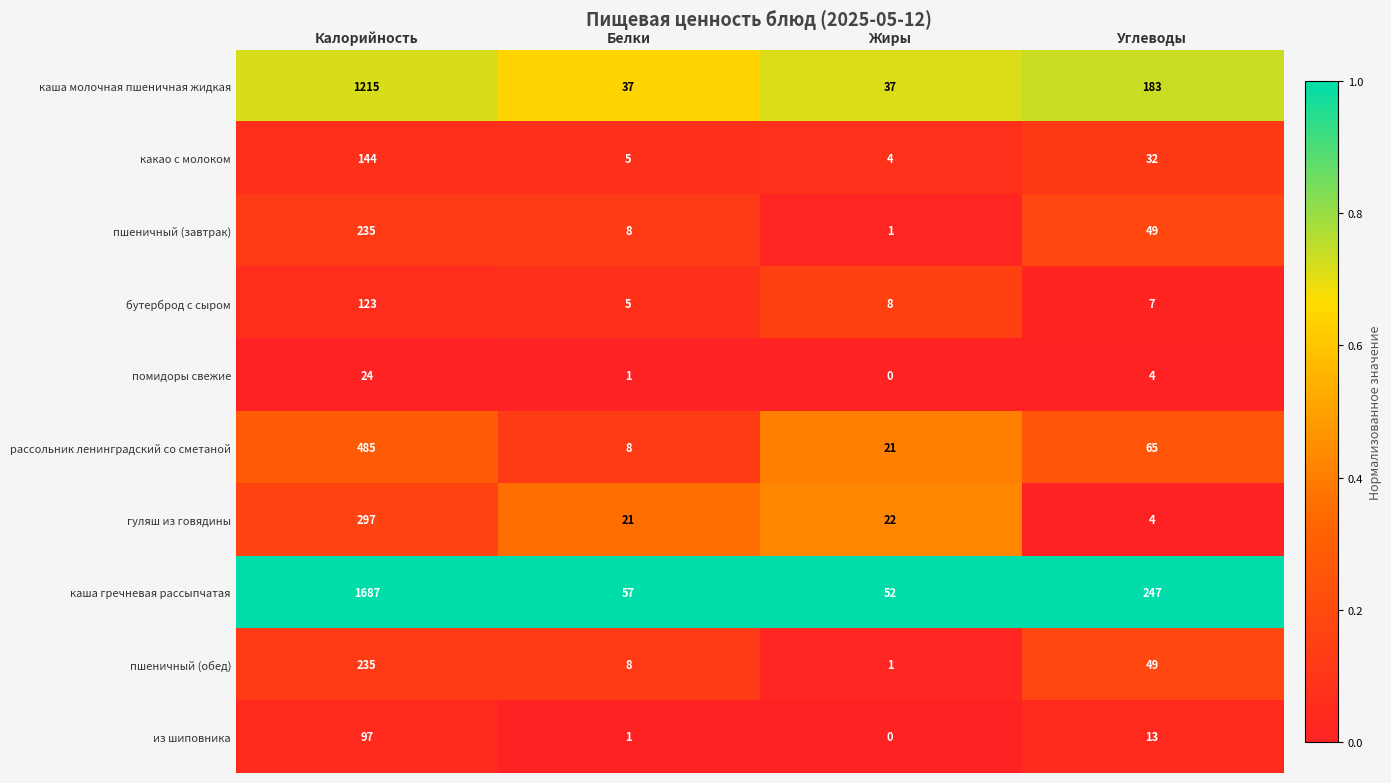

What is the sum of all бутерброд с сыром values?

143